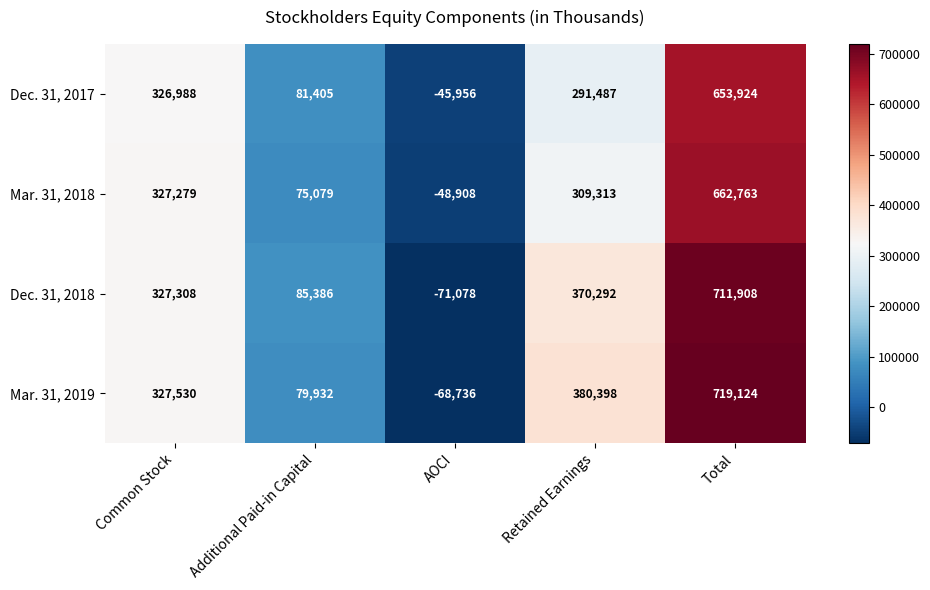

At which category does the chart reach its peak across all series?

Total